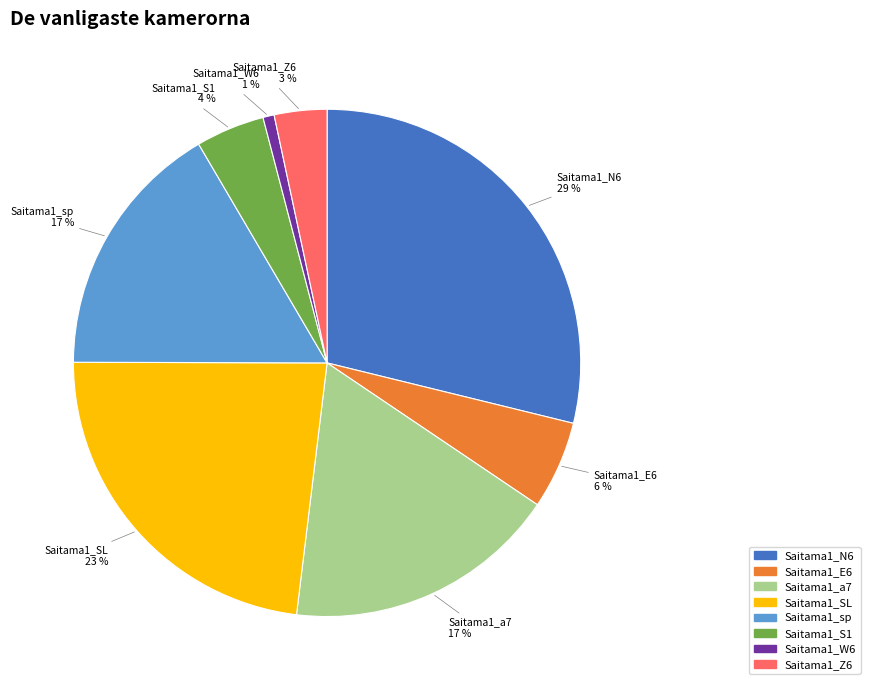

What is the largest slice in the pie chart?

Saitama1_N6